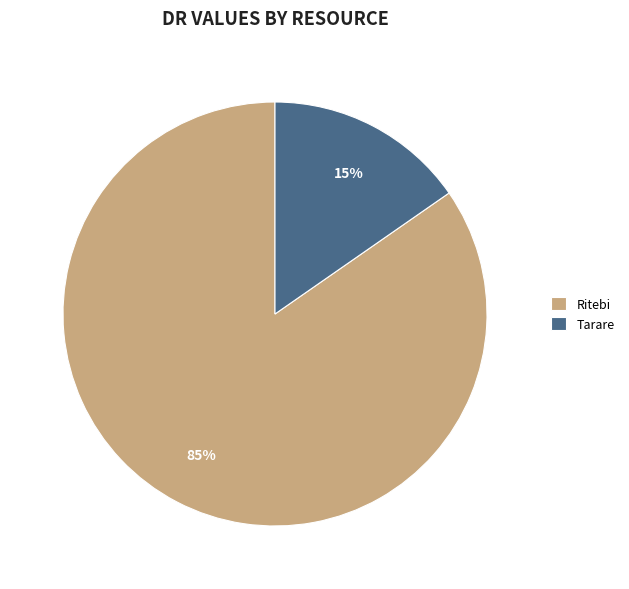

To the nearest percent, what is the combined percentage of Ritebi and Tarare?

100%